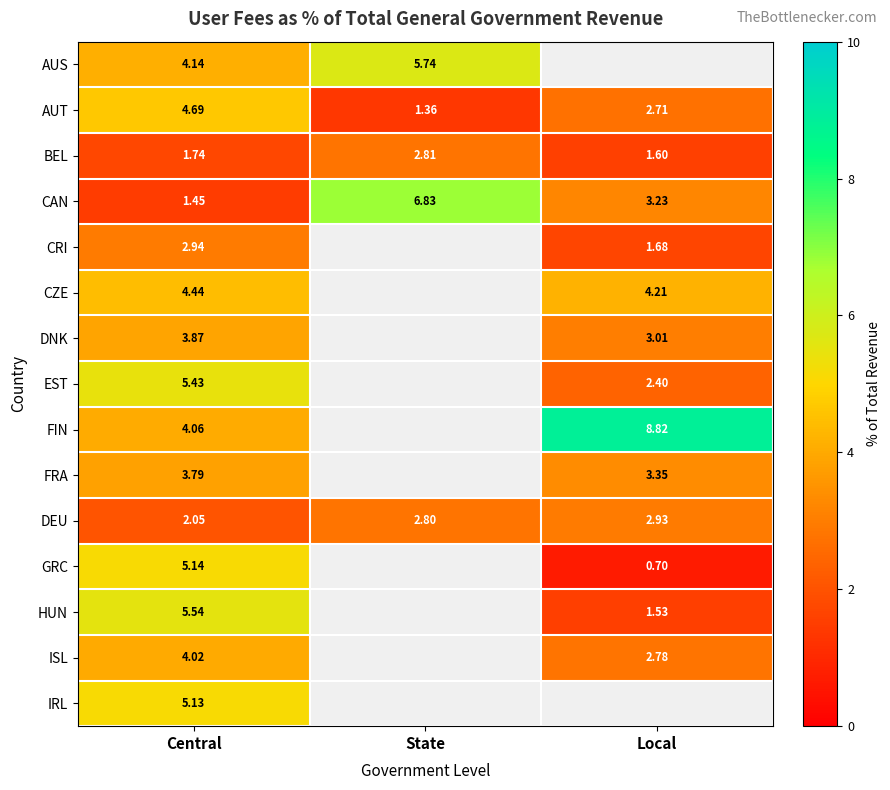

At which category is the sum across all series the highest?

Central